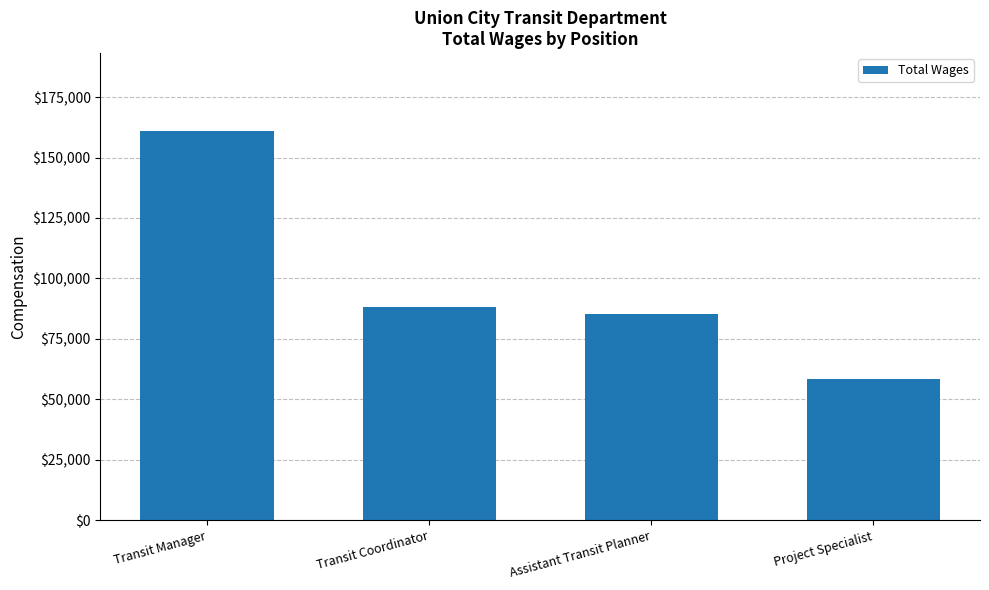

What is the change in value from Transit Manager to Assistant Transit Planner?

-75779